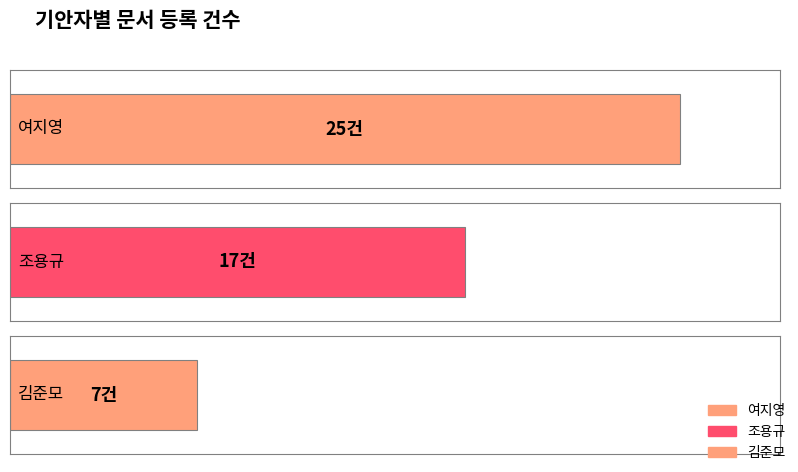

At which label is the value closest to 16?

조용규